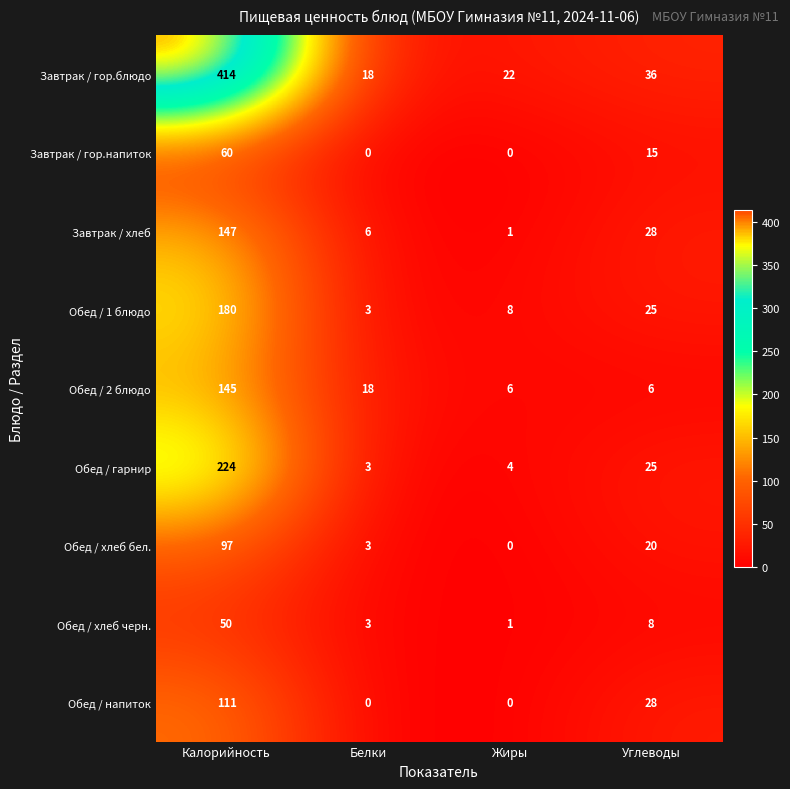

List the series in order of their peak value, lowest first.

Обед / хлеб черн., Завтрак / гор.напиток, Обед / хлеб бел., Обед / напиток, Обед / 2 блюдо, Завтрак / хлеб, Обед / 1 блюдо, Обед / гарнир, Завтрак / гор.блюдо